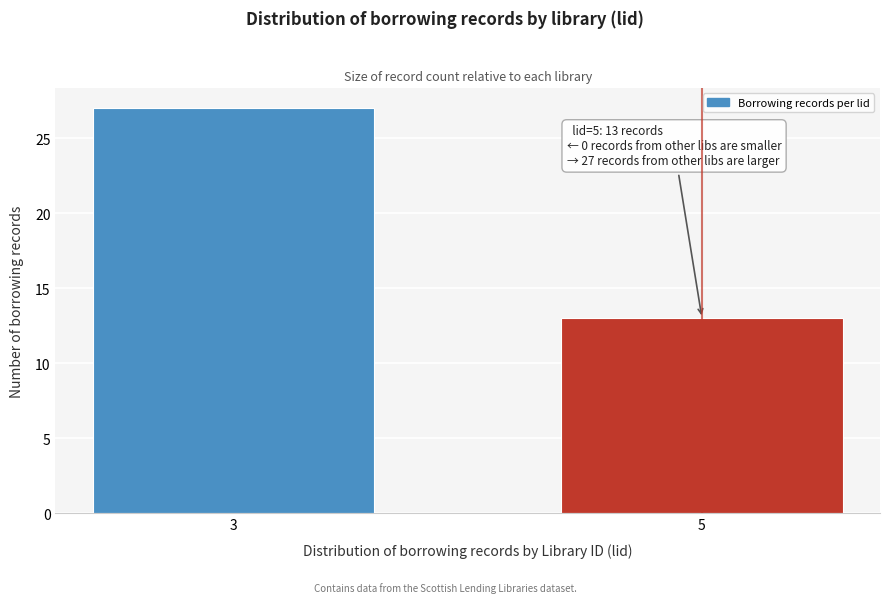

Reading left to right, list all the values displayed in this chart.

27	13